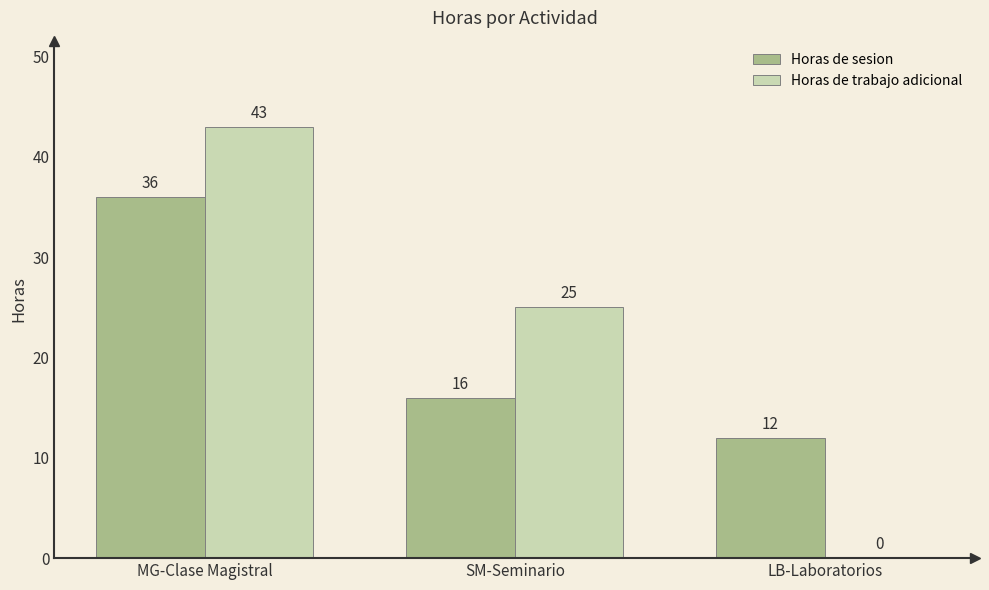

Reading right to left, list all the values displayed in this chart.

Horas de sesion: LB-Laboratorios=12	SM-Seminario=16	MG-Clase Magistral=36
Horas de trabajo adicional: LB-Laboratorios=0	SM-Seminario=25	MG-Clase Magistral=43